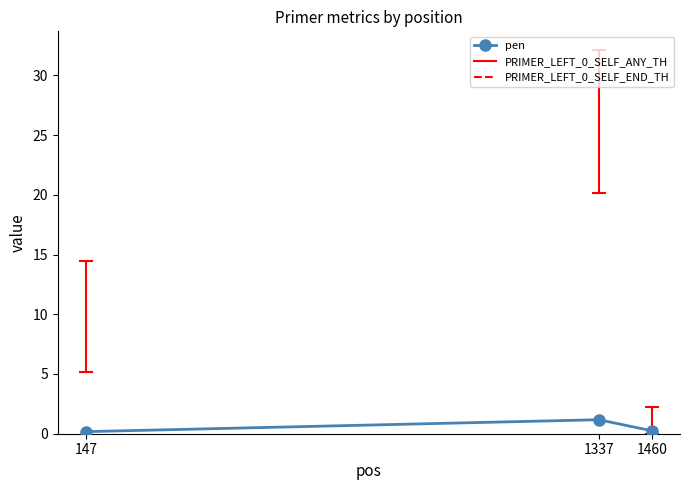

What is the value of the 2nd point from the left?

1.2